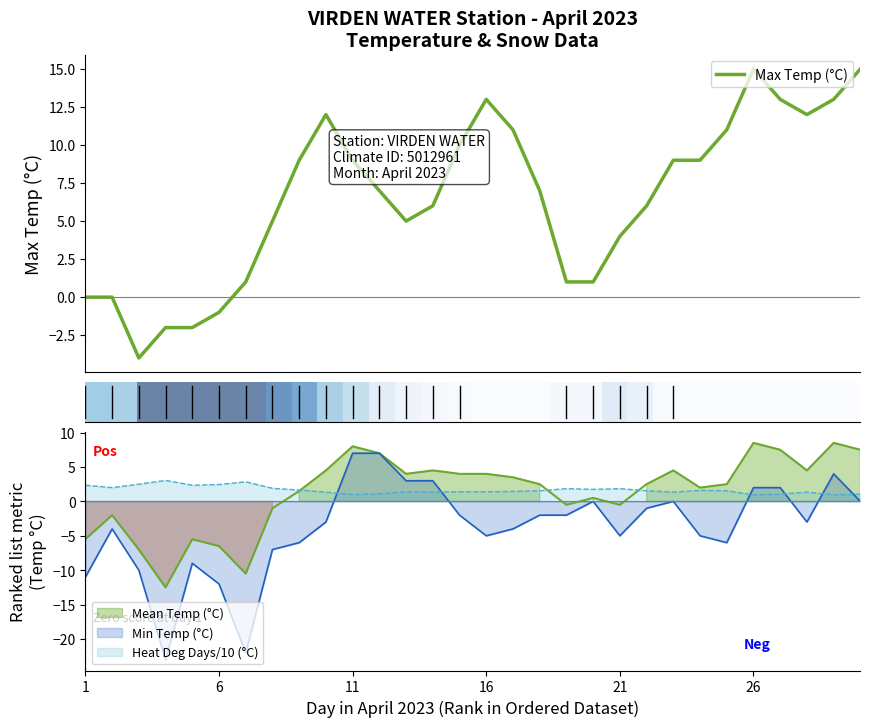

True or false: Heat Deg Days (°C) and Mean Temp (°C) intersect in this chart.

True